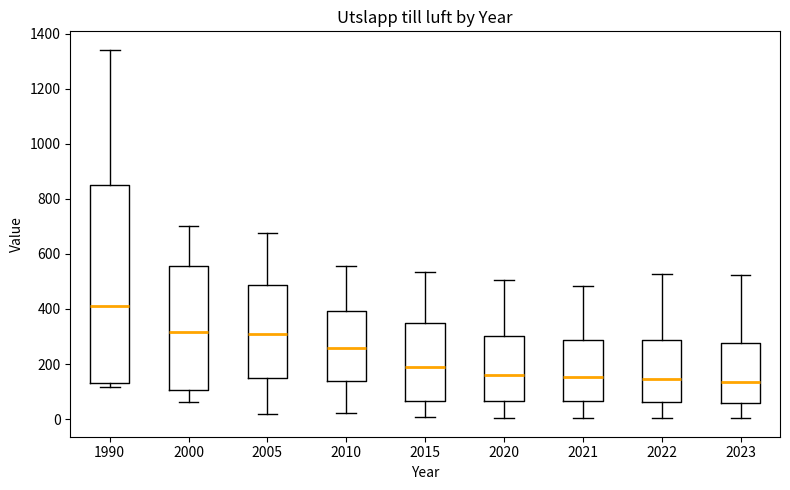

Comparing the boxes themselves (not the whiskers), which one is the tallest?

1990